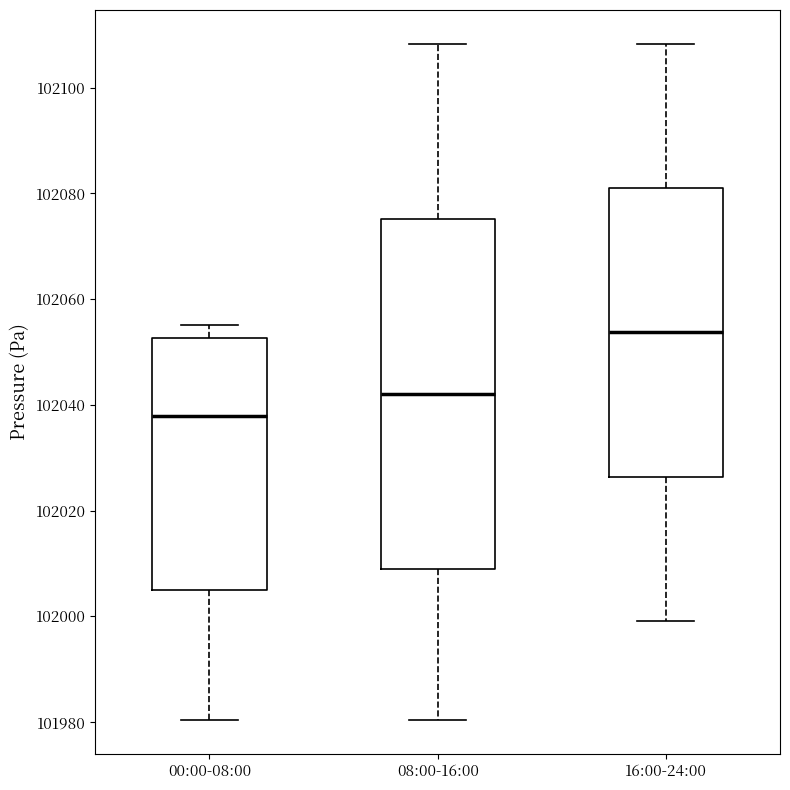

Which box is the tallest, from its lower edge to its upper edge?

08:00-16:00